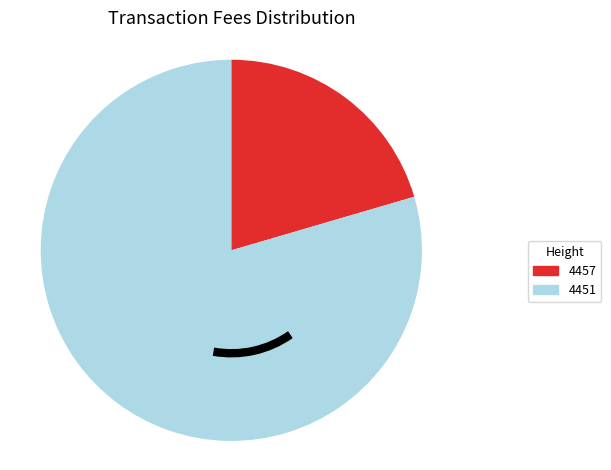

Which category accounts for the majority?

4451